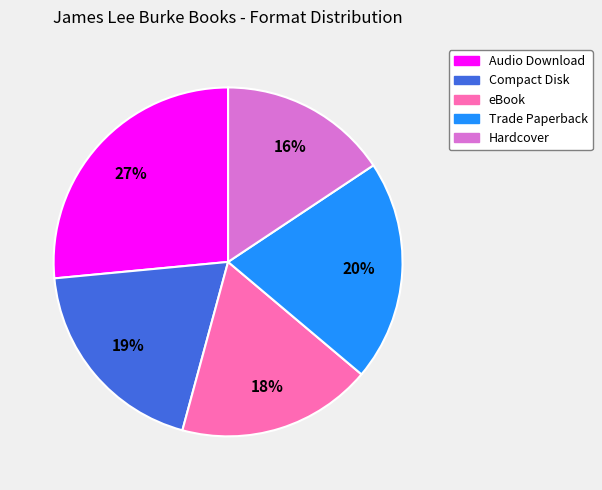

To the nearest percent, what is the difference between the largest and smallest slice percentages?

11%